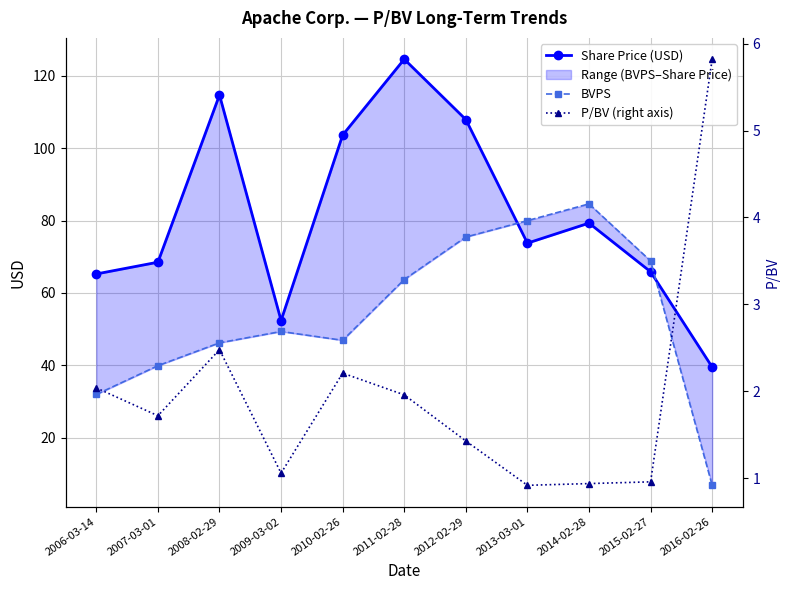

At which label is BVPS closest to 45?

2008-02-29